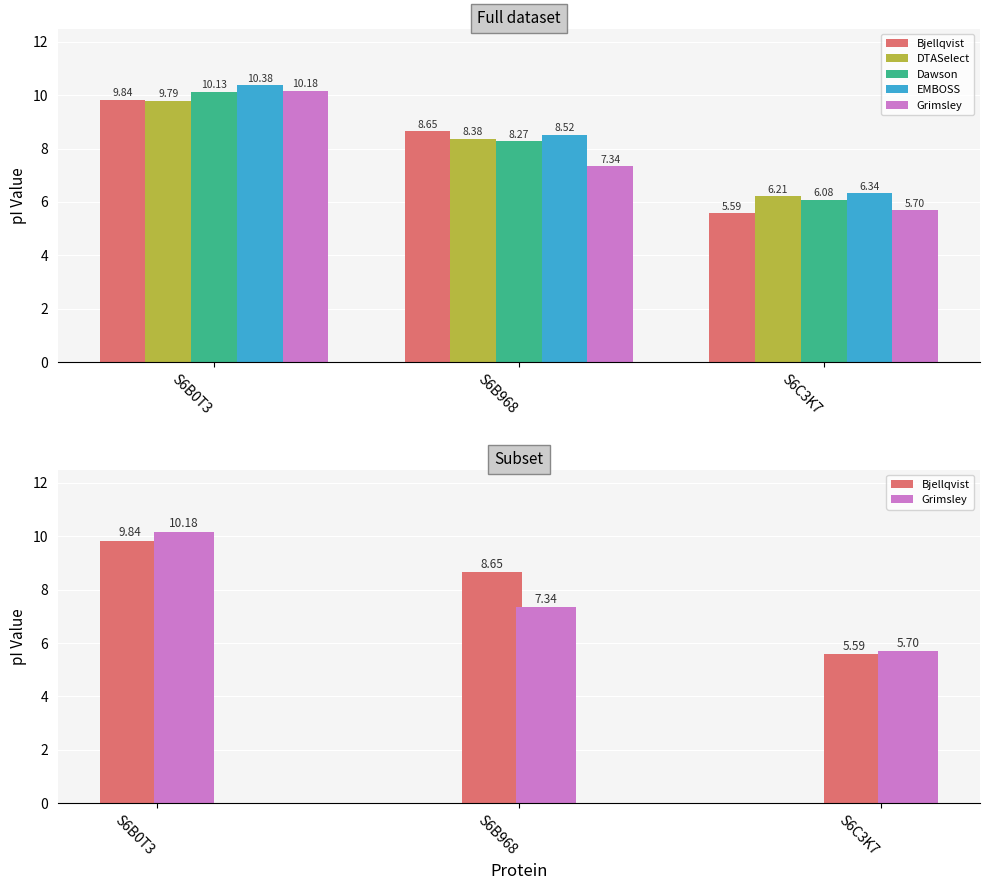

Reading right to left, extract all data points from this chart.

Bjellqvist: S6C3K7=5.6	S6B968=8.7	S6B0T3=9.8
DTASelect: S6C3K7=6.2	S6B968=8.4	S6B0T3=9.8
Dawson: S6C3K7=6.1	S6B968=8.3	S6B0T3=10.1
EMBOSS: S6C3K7=6.3	S6B968=8.5	S6B0T3=10.4
Grimsley: S6C3K7=5.7	S6B968=7.3	S6B0T3=10.2